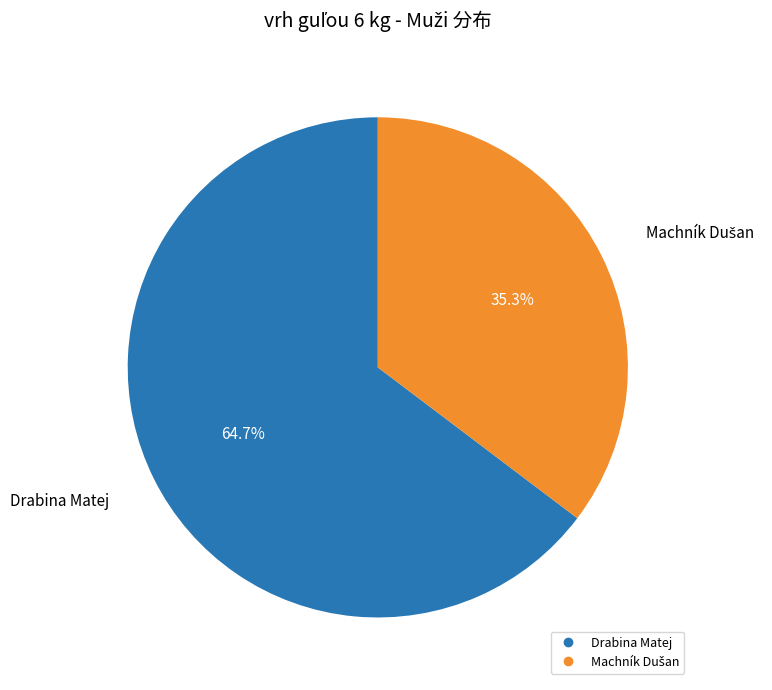

Is there any slice that represents more than half of the pie?

Yes